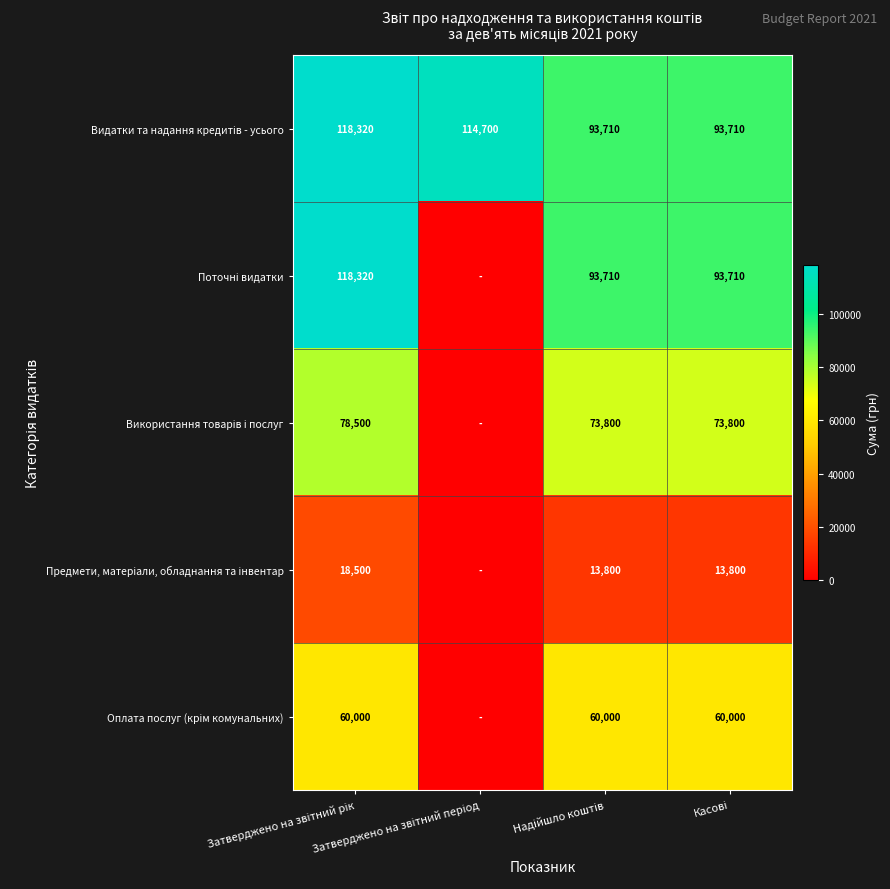

How many categories are shown in the chart?

4